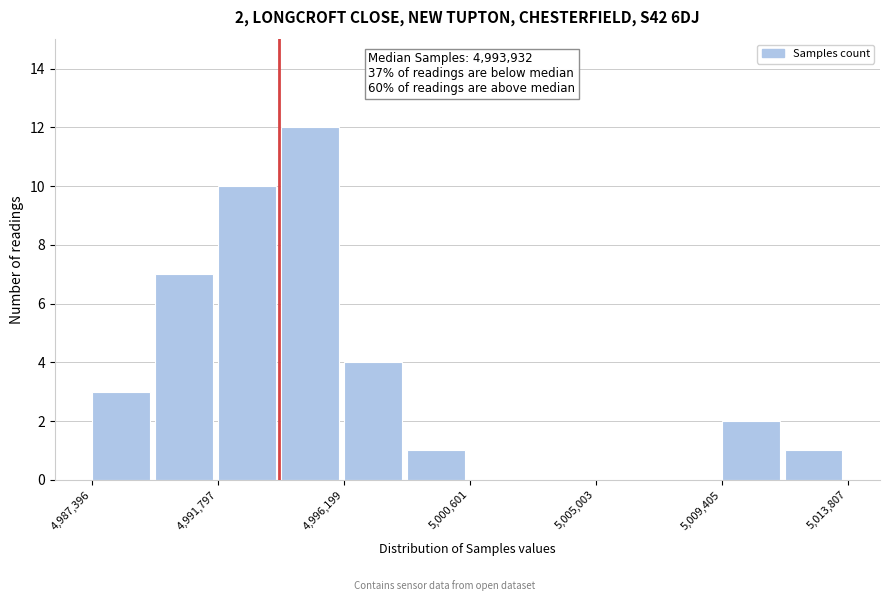

Over which range of the x-axis is the bar tallest?

4994000 to 4996000